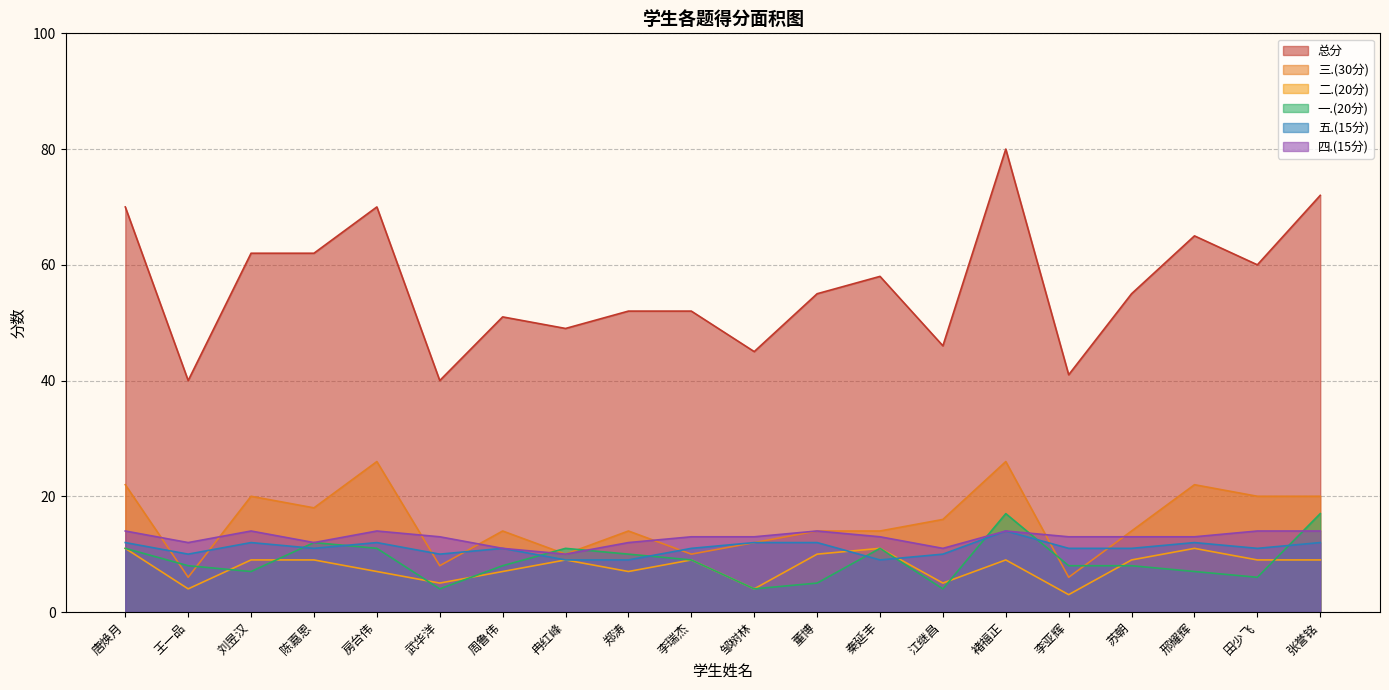

Rank the series at 张誉铭 from lowest to highest value.

二.(20分), 五.(15分), 四.(15分), 一.(20分), 三.(30分), 总分